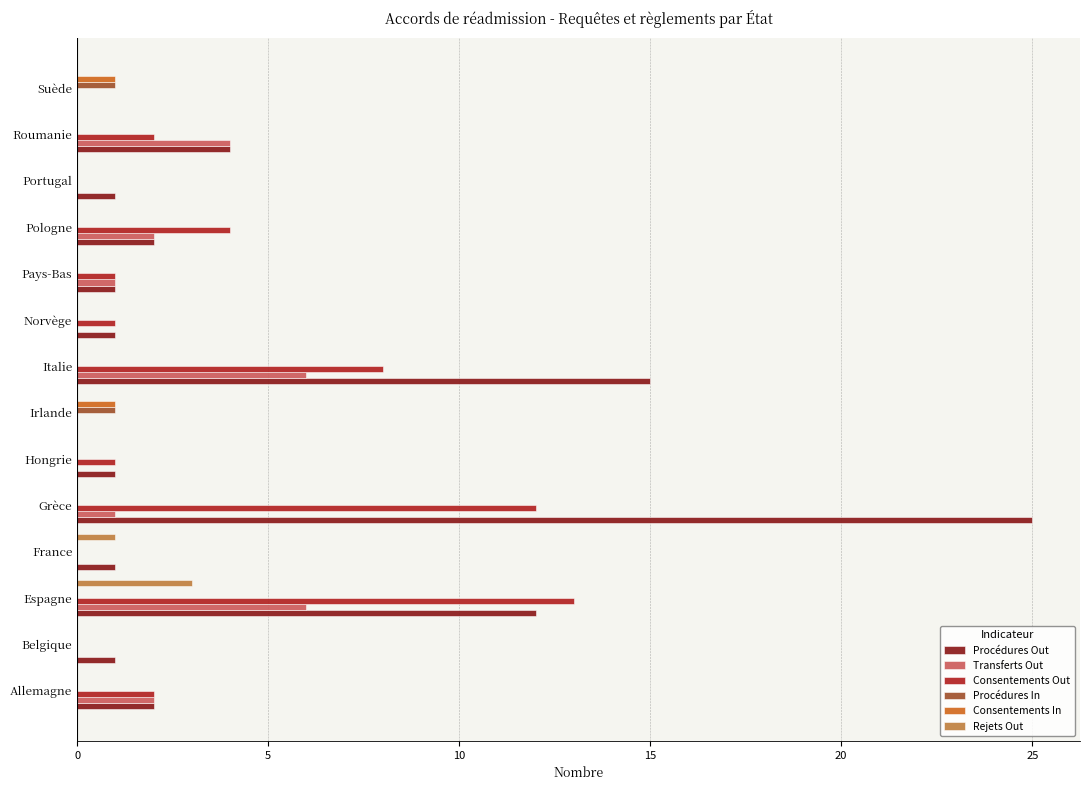

Which category has the highest value across all series?

Grèce